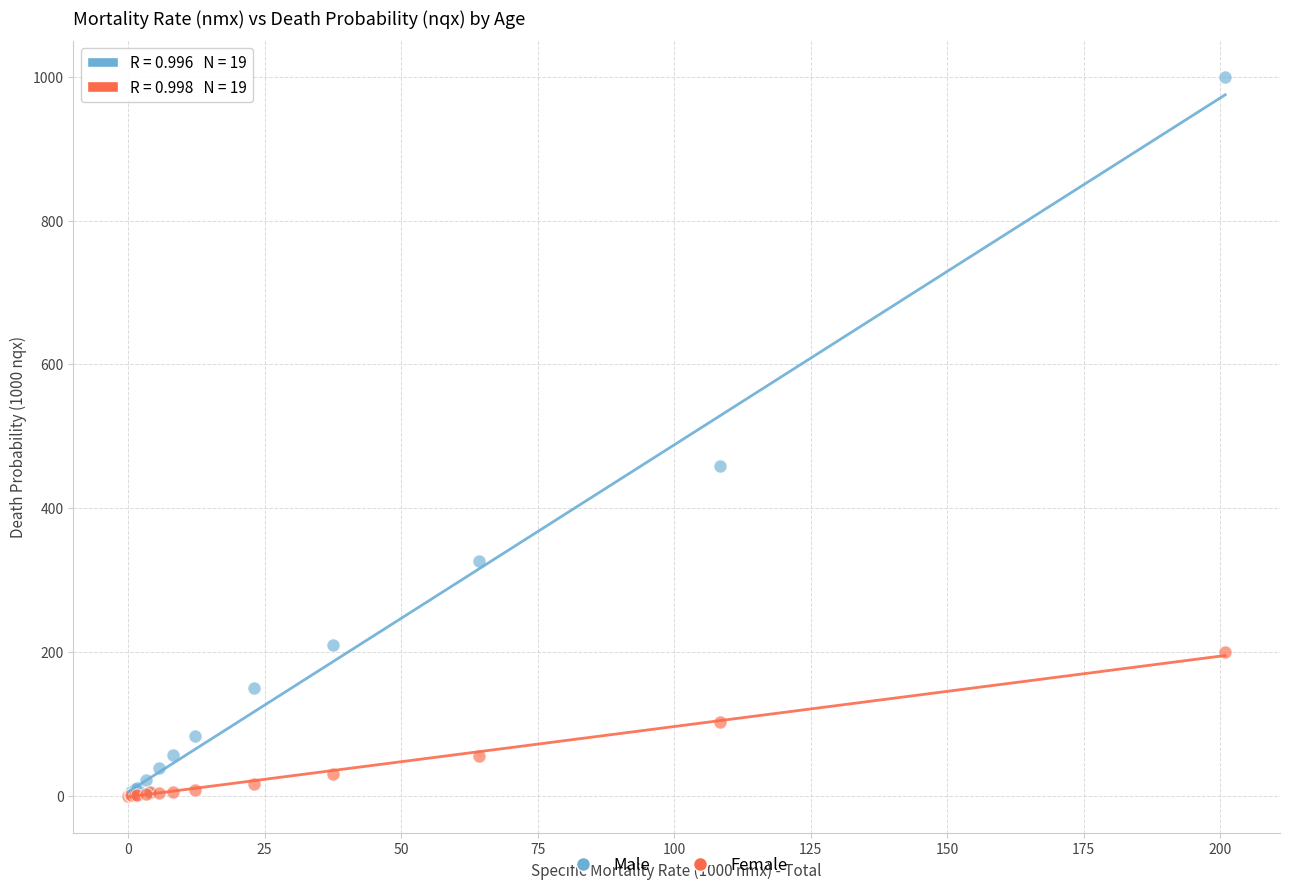

Across all series, what Y value is closest to 500?

458.1